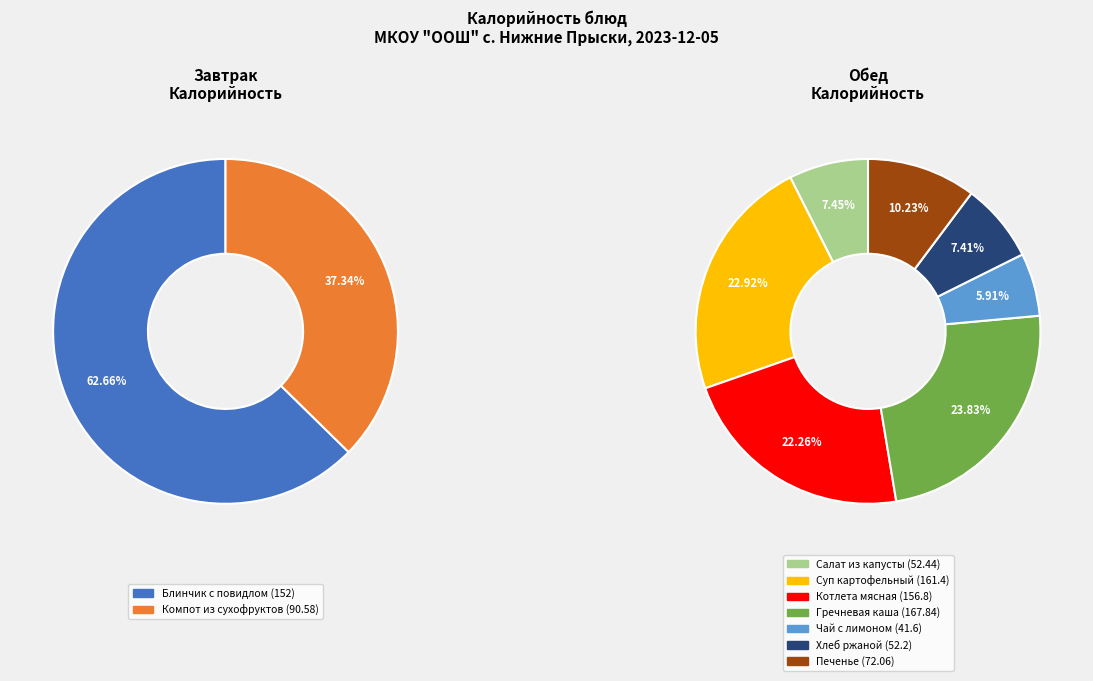

Do Гречневая каша and Блинчик с повидлом together represent more than half of the pie?

No